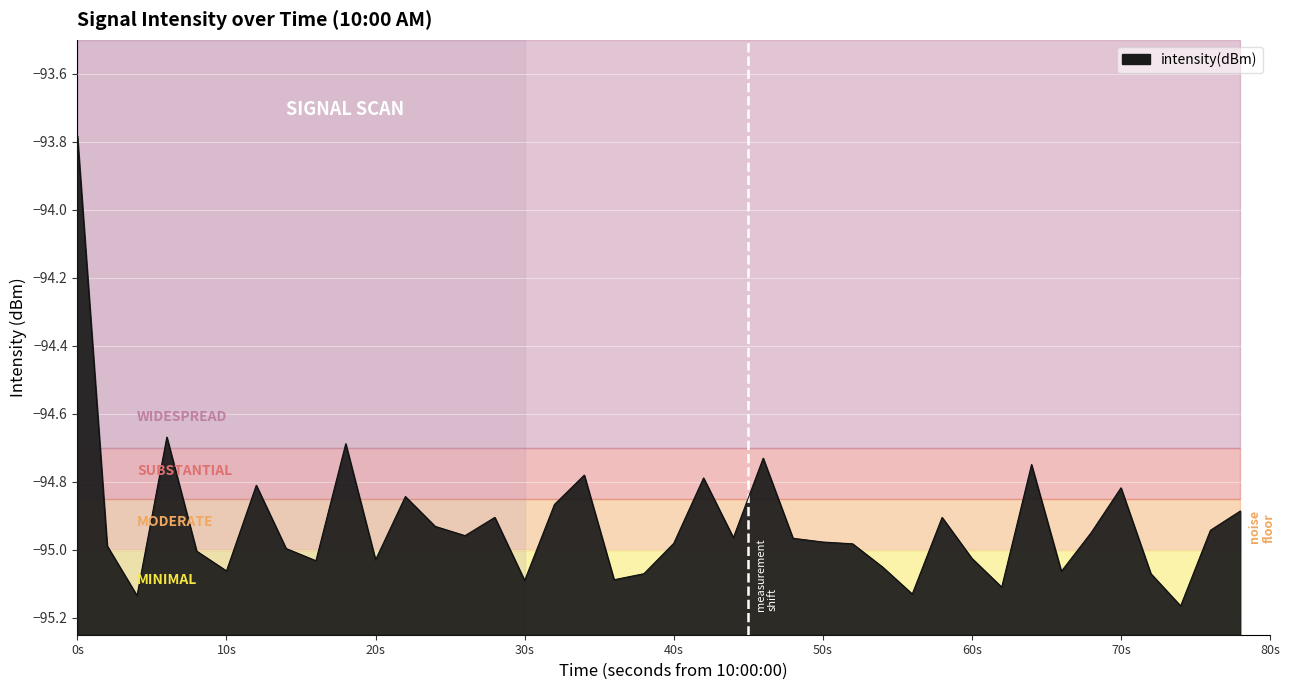

Which has a higher value, 50s or 30s?

50s